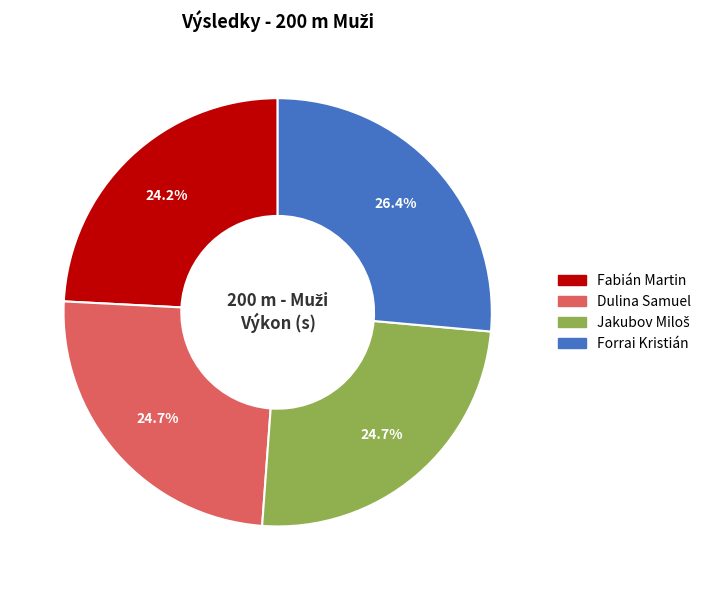

To the nearest percent, what is the average slice percentage?

25%